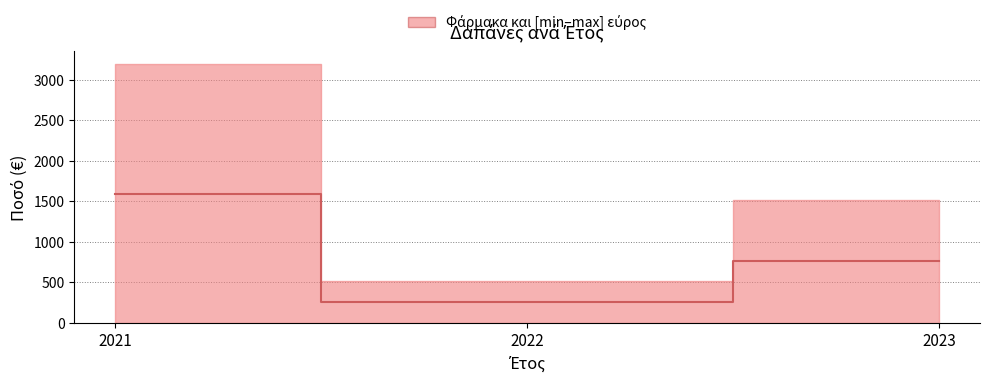

The value at 2023 is 480.9. True or false?

False